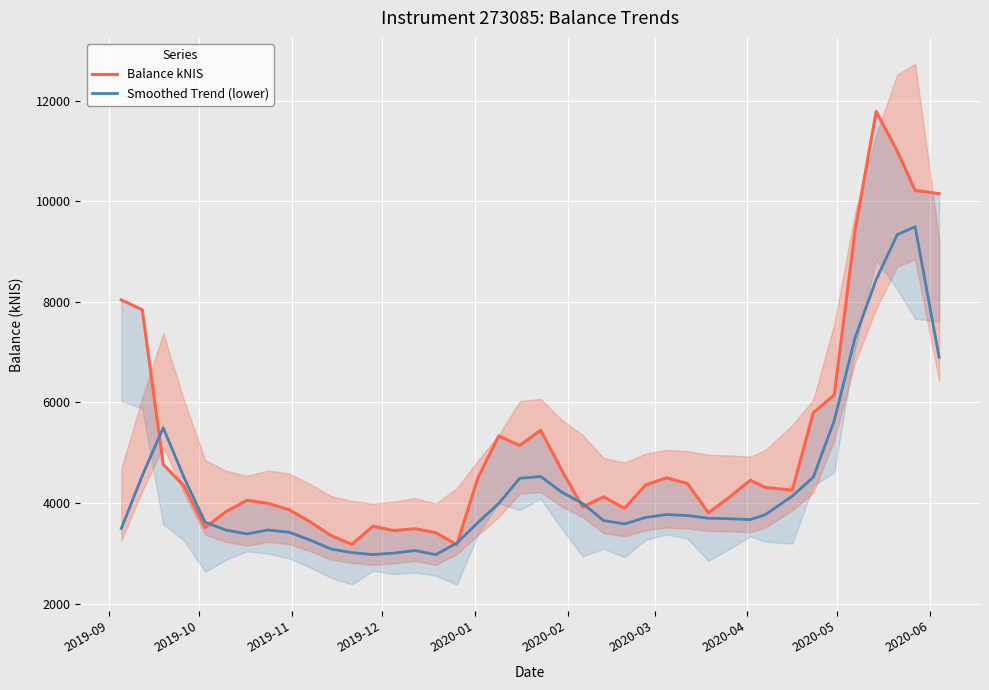

How many data points in Smoothed Trend (lower) are less than 3714?

20